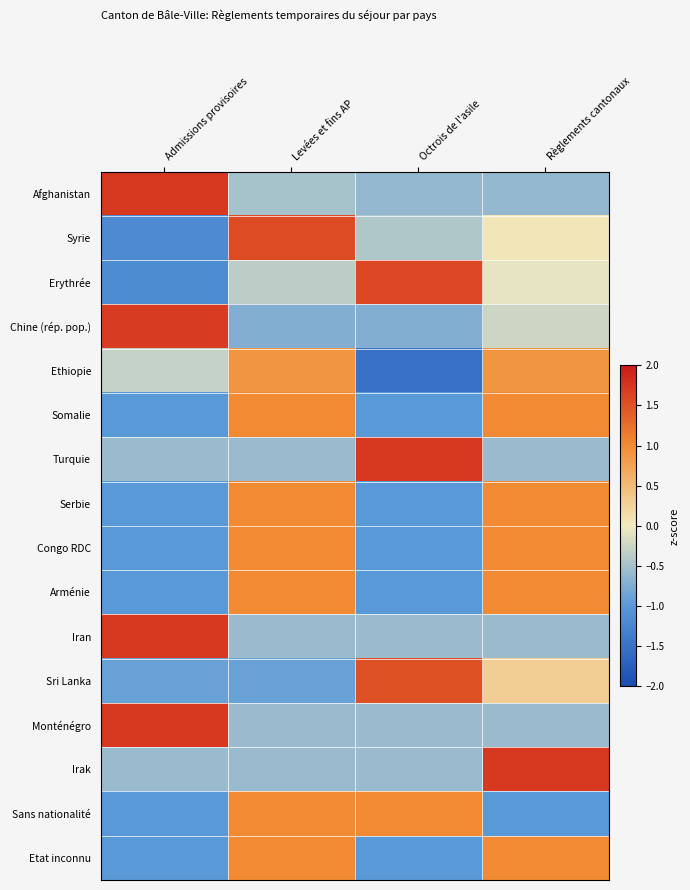

At which category is the sum across all series the highest?

Règlements cantonaux